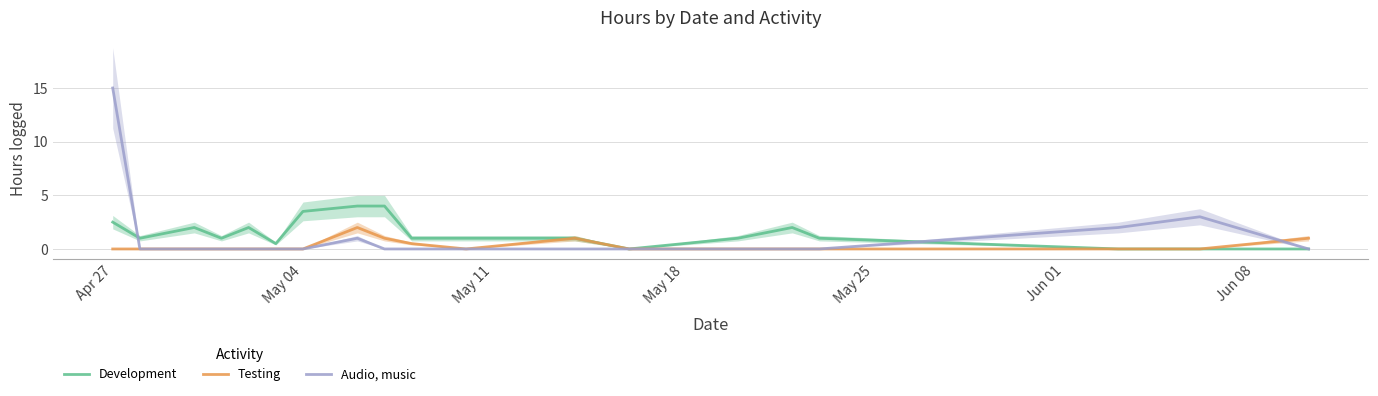

Rank the series by their maximum value, from lowest to highest.

Testing, Development, Audio, music